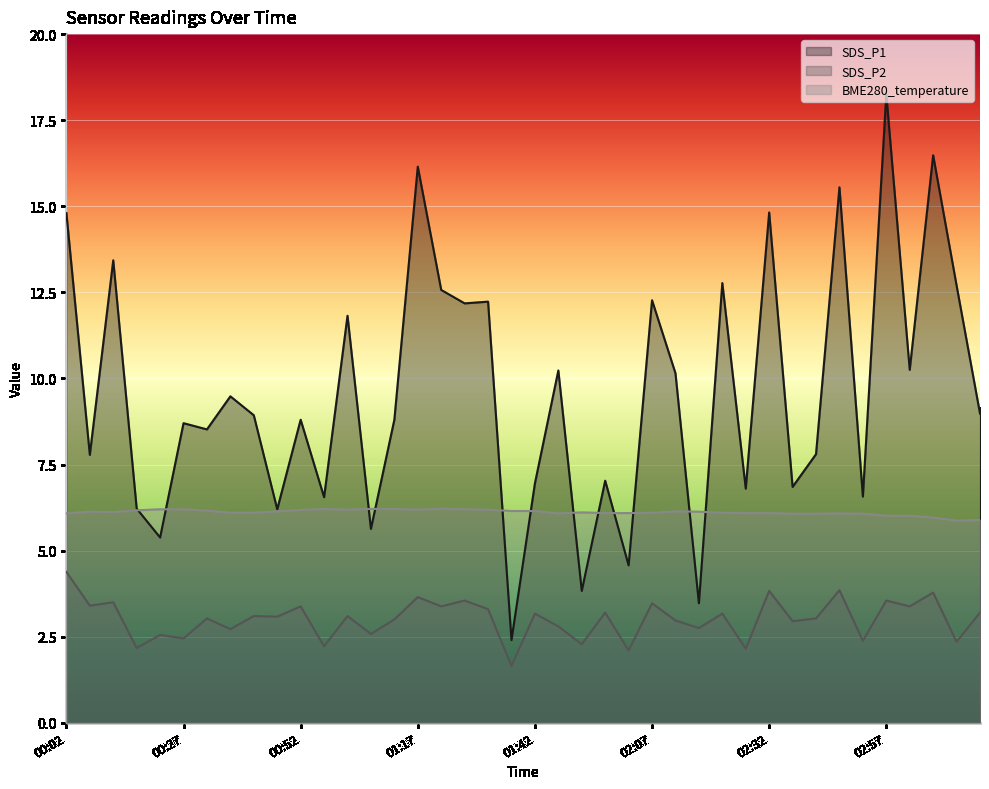

Which has a higher value, 02:42 or 02:07?

02:07